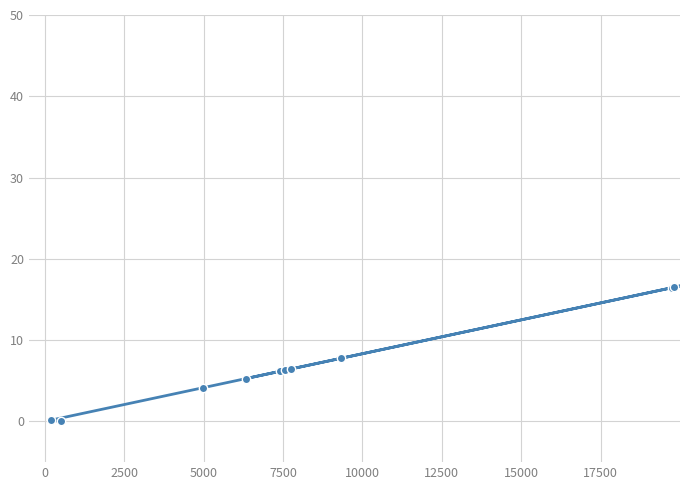

True or false: there are more than 1 points higher than both neighbors.

False